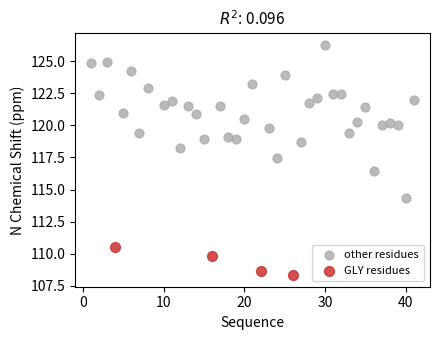

Which series reaches the minimum Y coordinate?

GLY residues